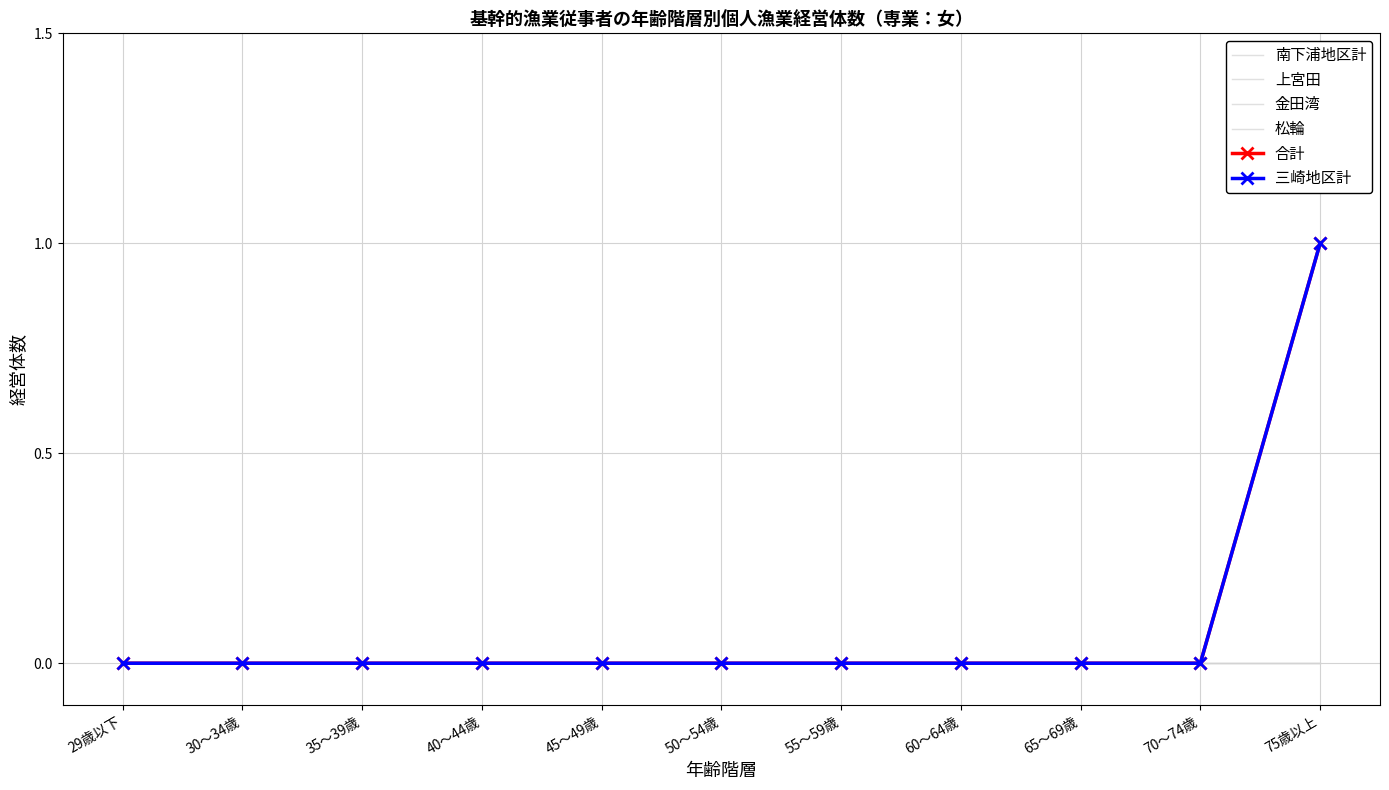

Reading left to right, transcribe all the data shown in this chart.

南下浦地区計: 29歳以下=0	30～34歳=0	35～39歳=0	40～44歳=0	45～49歳=0	50～54歳=0	55～59歳=0	60～64歳=0	65～69歳=0	70～74歳=0	75歳以上=1
上宮田: 29歳以下=0	30～34歳=0	35～39歳=0	40～44歳=0	45～49歳=0	50～54歳=0	55～59歳=0	60～64歳=0	65～69歳=0	70～74歳=0	75歳以上=0
金田湾: 29歳以下=0	30～34歳=0	35～39歳=0	40～44歳=0	45～49歳=0	50～54歳=0	55～59歳=0	60～64歳=0	65～69歳=0	70～74歳=0	75歳以上=0
松輪: 29歳以下=0	30～34歳=0	35～39歳=0	40～44歳=0	45～49歳=0	50～54歳=0	55～59歳=0	60～64歳=0	65～69歳=0	70～74歳=0	75歳以上=0
合計: 29歳以下=0	30～34歳=0	35～39歳=0	40～44歳=0	45～49歳=0	50～54歳=0	55～59歳=0	60～64歳=0	65～69歳=0	70～74歳=0	75歳以上=1
三崎地区計: 29歳以下=0	30～34歳=0	35～39歳=0	40～44歳=0	45～49歳=0	50～54歳=0	55～59歳=0	60～64歳=0	65～69歳=0	70～74歳=0	75歳以上=1